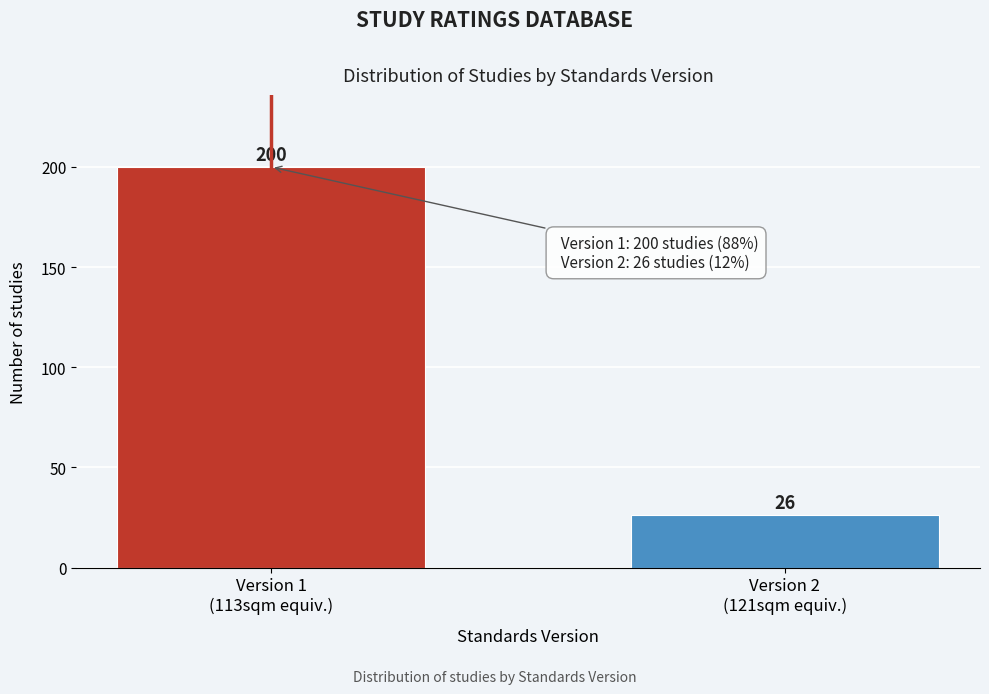

Reading right to left, extract all data points from this chart.

26	200